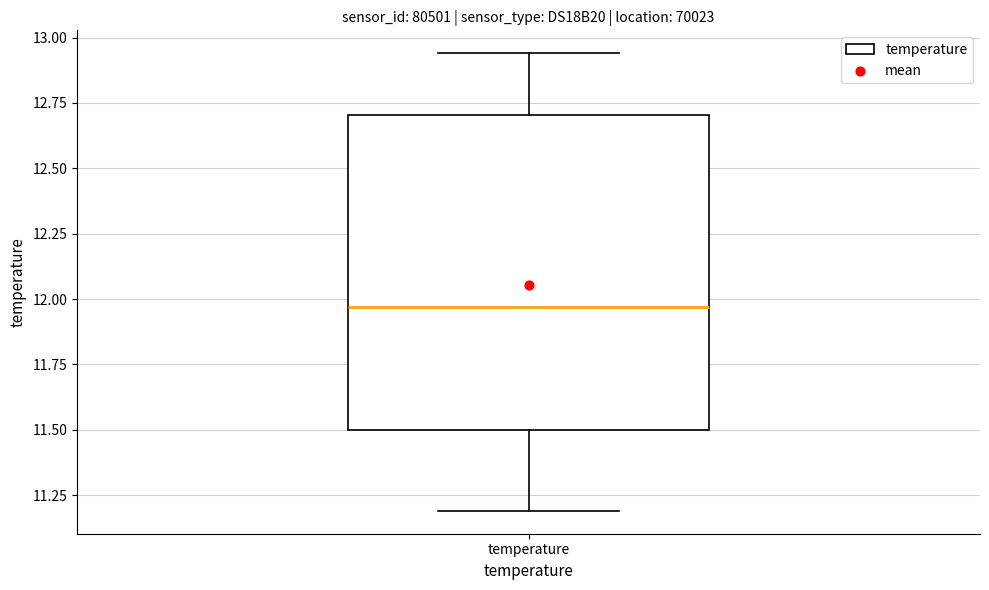

Where is the upper edge of the box for temperature on the y-axis? The values are not printed on the chart, so give them approximately, as read against the axis.

12.70